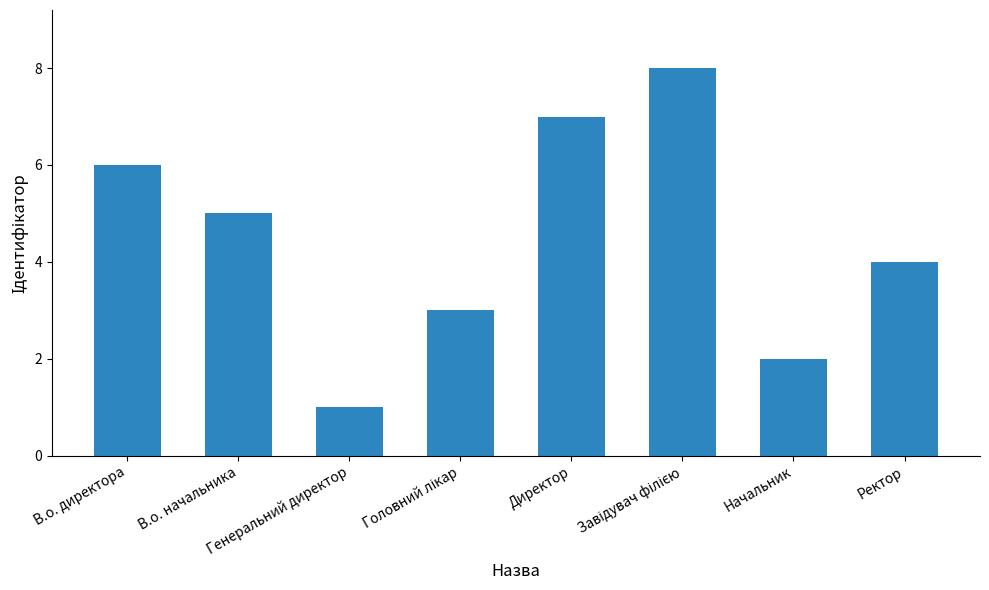

How many bars are there in total?

8